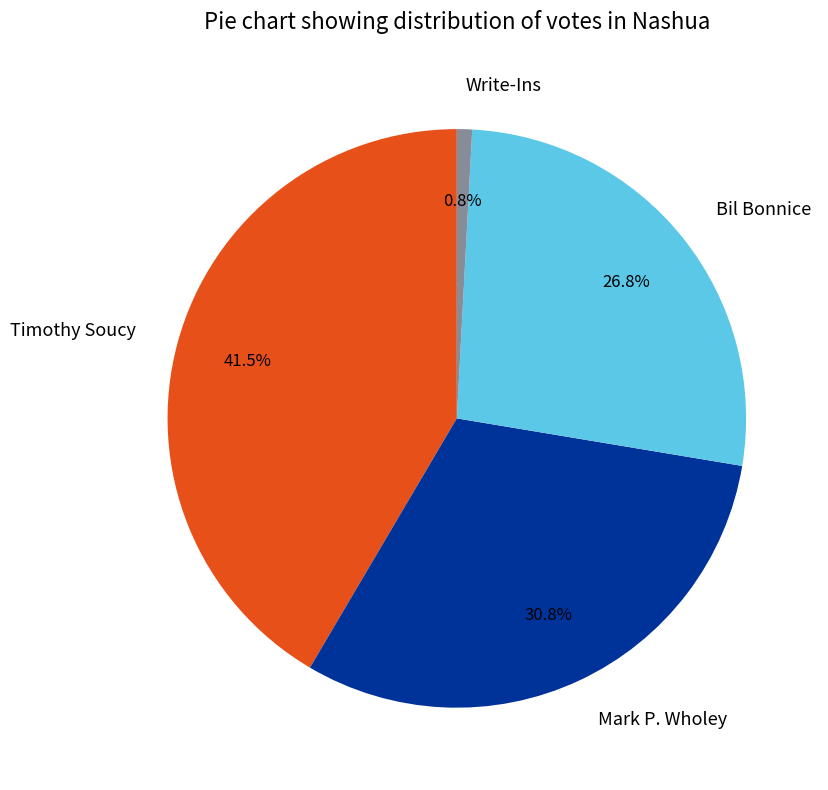

How many slices are in this pie chart?

4